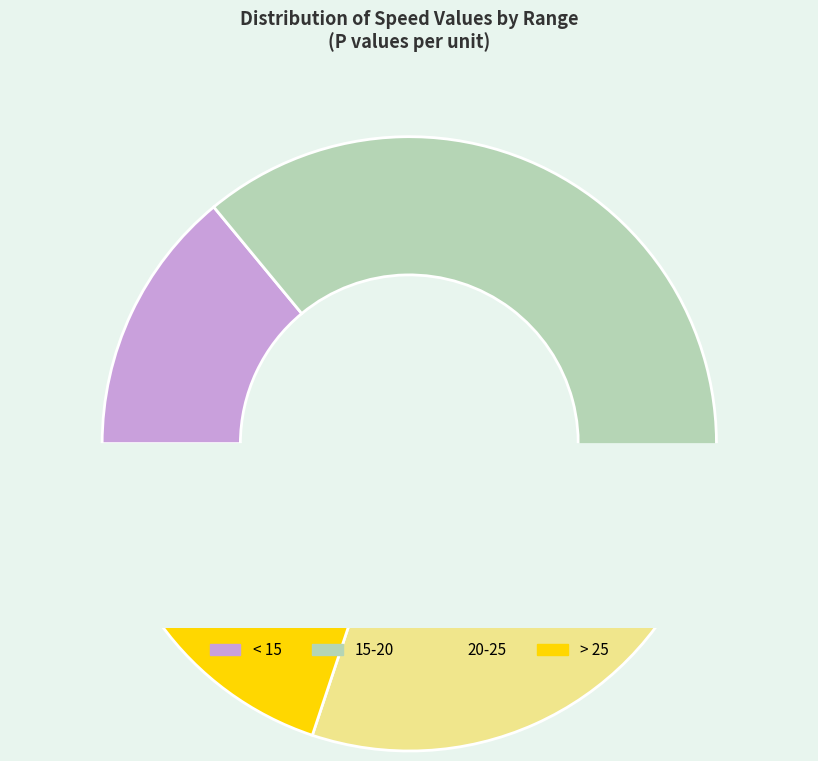

The 14.1 slice represents 6% of the pie. True or false?

True